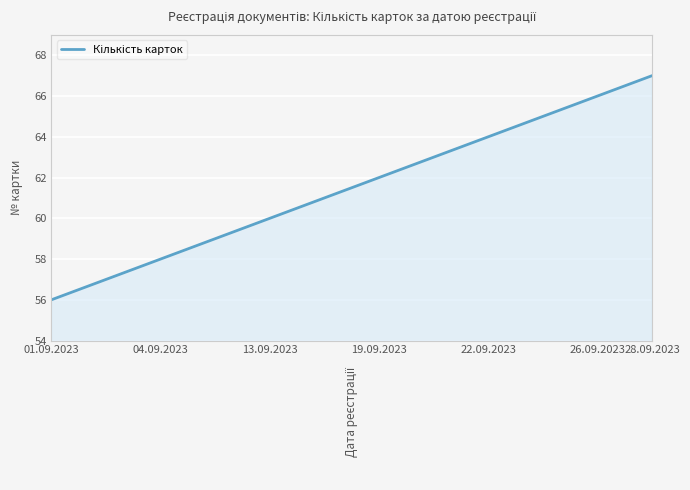

What is the smallest value displayed?

56